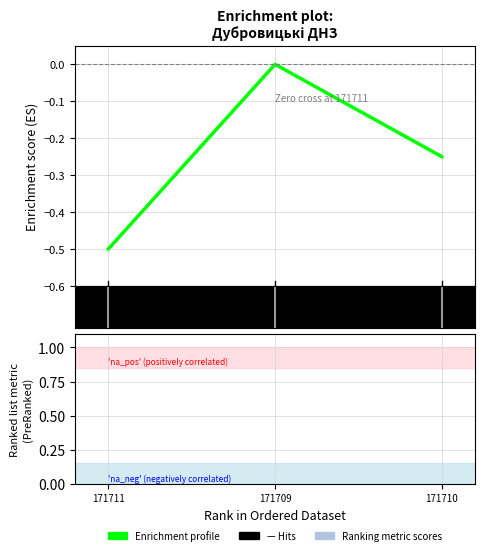

What is the minimum value shown in the chart?

-0.5